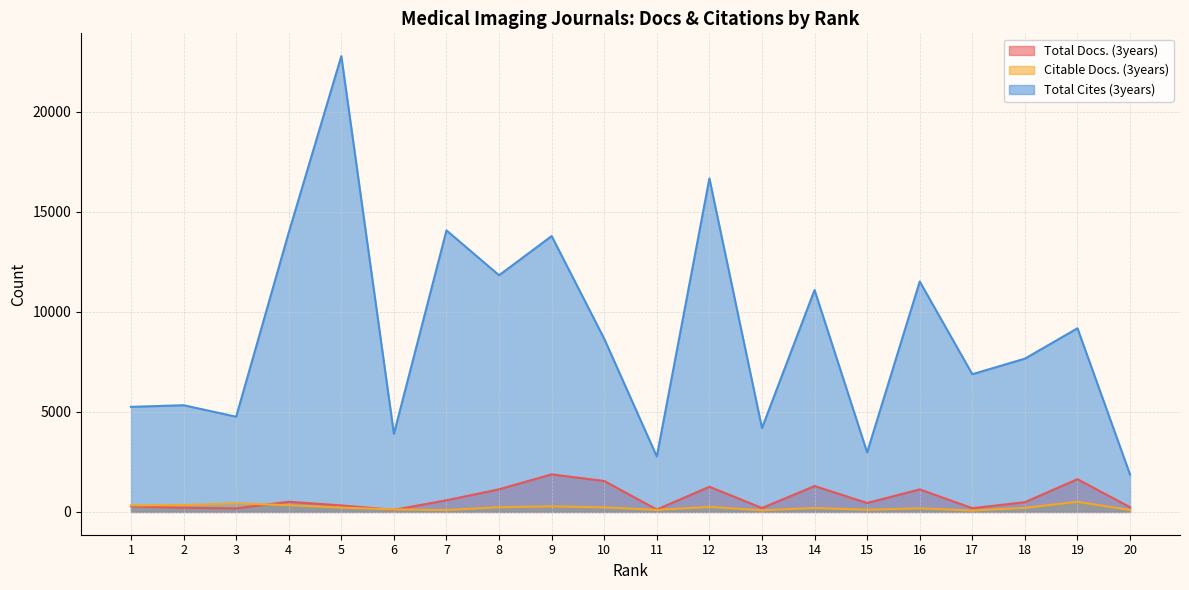

Is the value of Total Docs. (3years) at 16 greater than the value of Total Cites (3years) at 15?

No